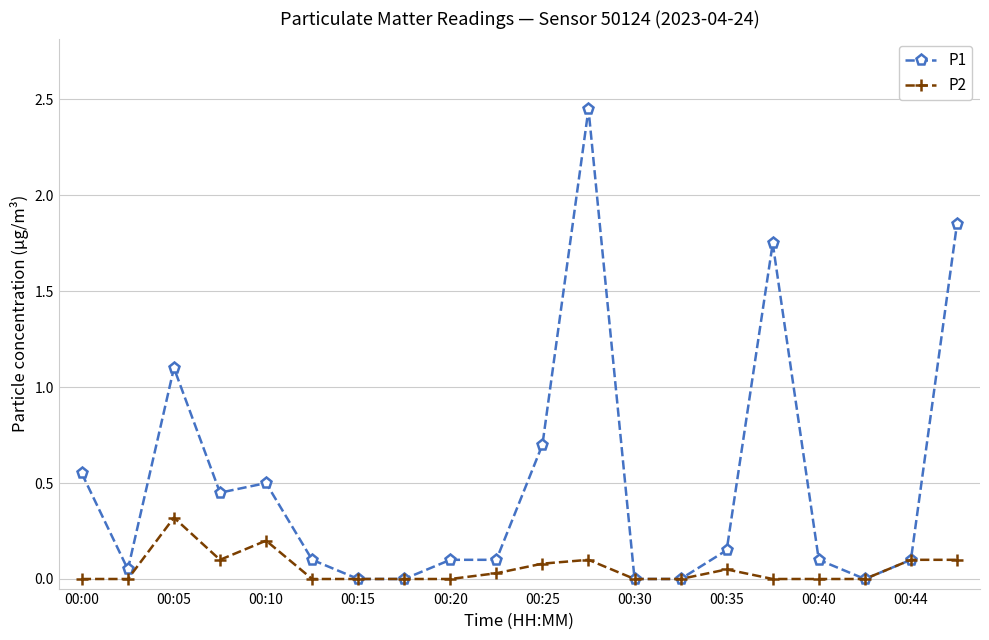

Rank the series by their maximum value, from highest to lowest.

P1, P2